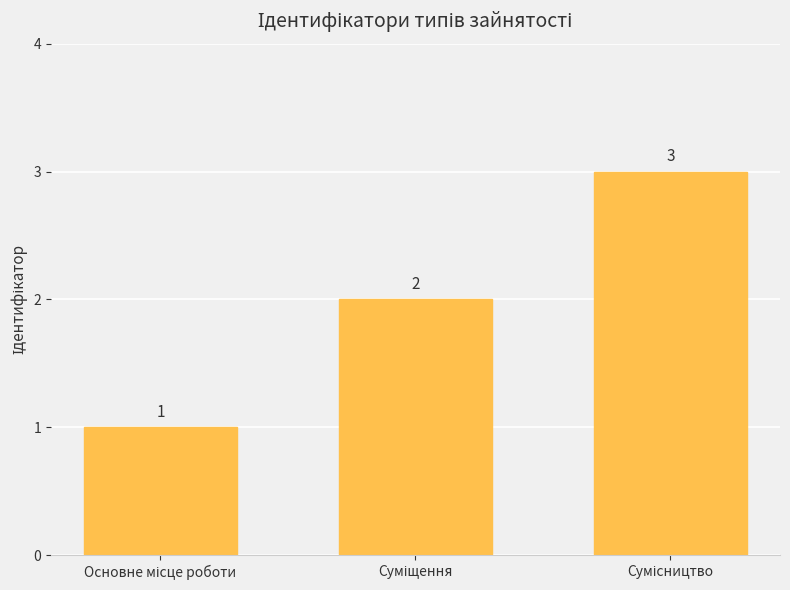

How many values are between 1 and 3?

3